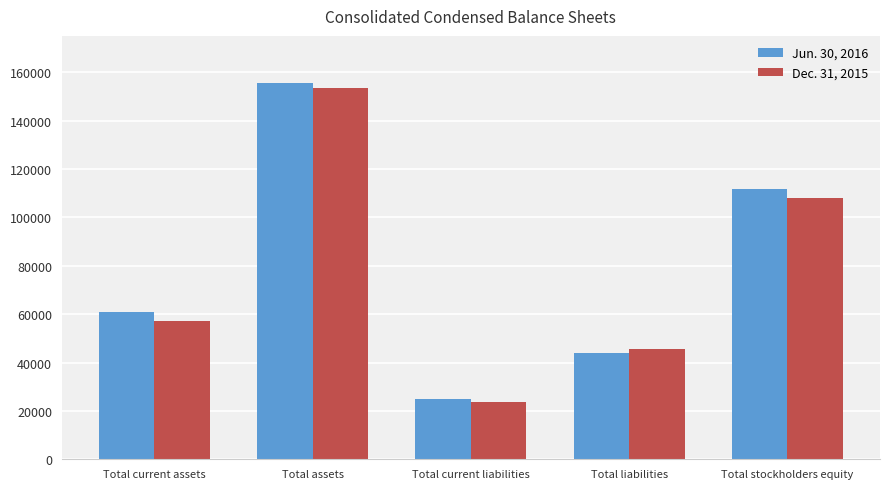

Which series has the largest range (max minus min)?

Jun. 30, 2016